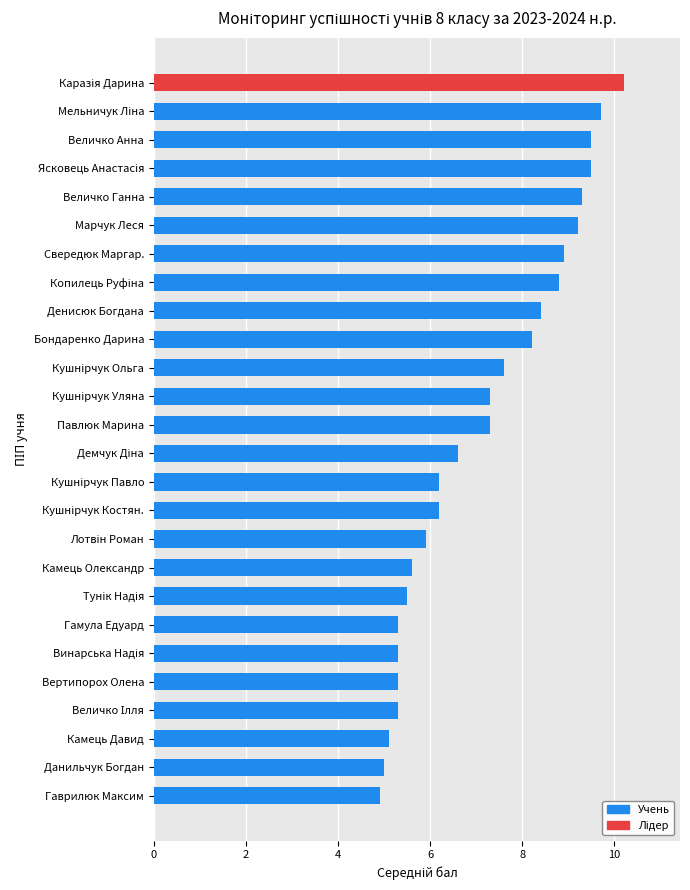

Reading top to bottom, what are all the values shown in this chart?

10.2	9.7	9.5	9.5	9.3	9.2	8.9	8.8	8.4	8.2	7.6	7.3	7.3	6.6	6.2	6.2	5.9	5.6	5.5	5.3	5.3	5.3	5.3	5.1	5.0	4.9